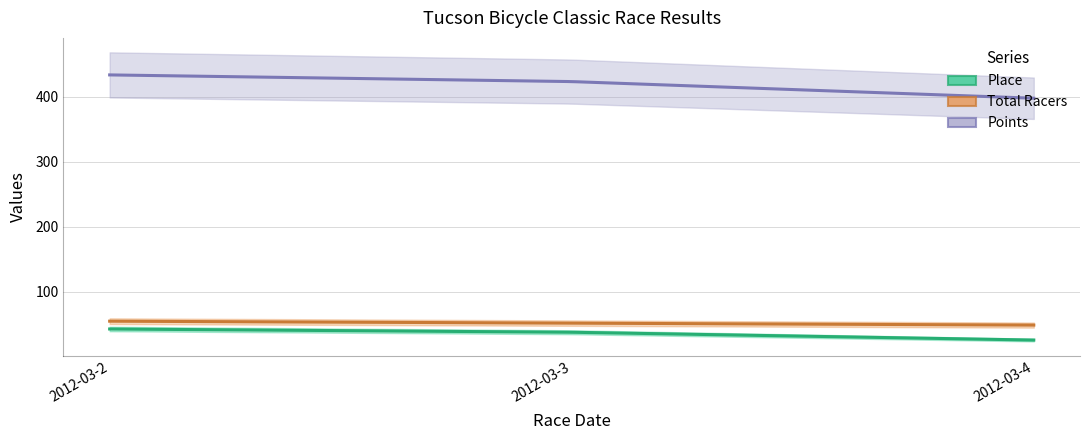

At how many categories does at least one series exceed 139?

3